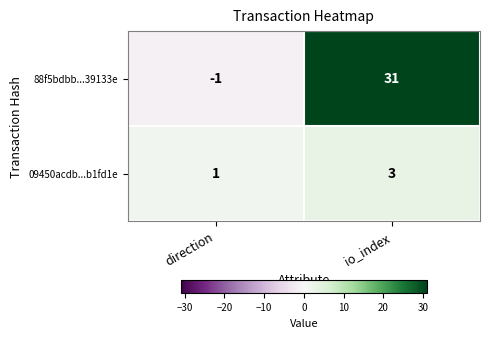

What value does the 09450acdb...b1fd1e series have at io_index?

3